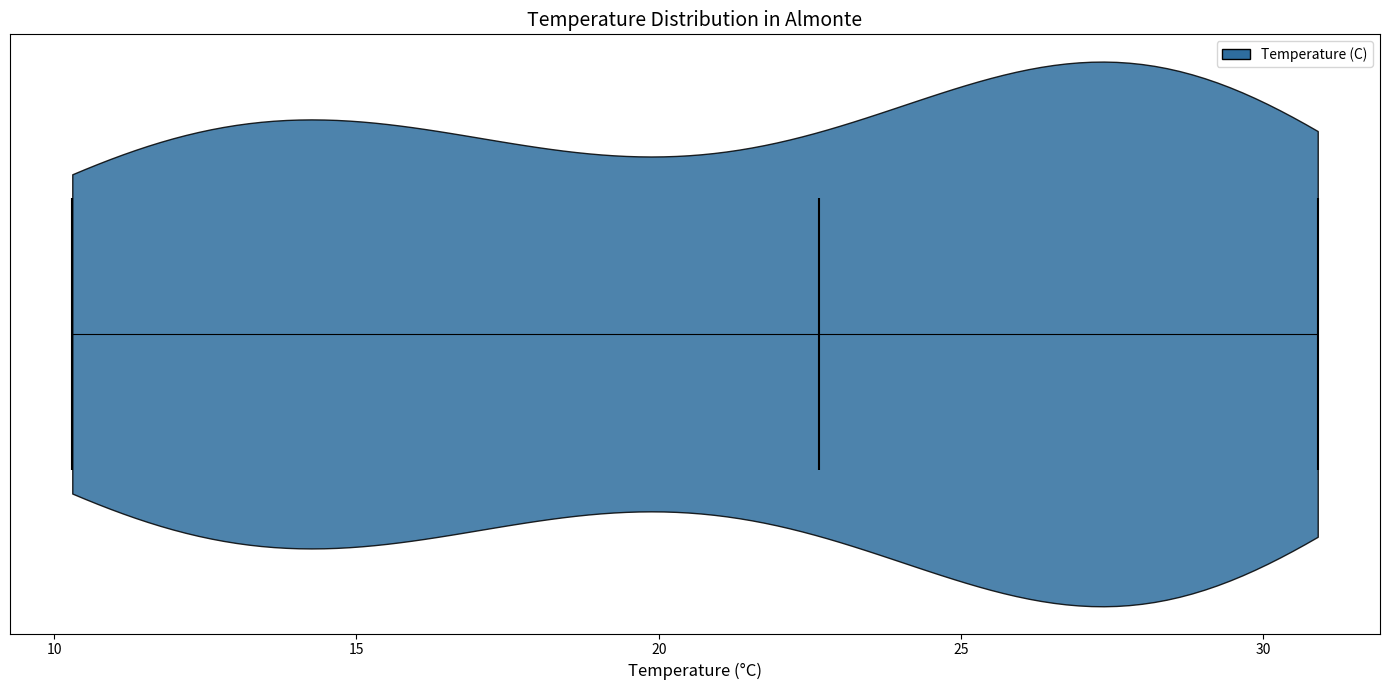

Read this violin plot against the x-axis: where its median line is, and the lowest and highest points the violin reaches. The values are not printed on the chart, so give them approximately, as read against the axis.

median line 22.5, lowest point 10.5, highest point 31.0